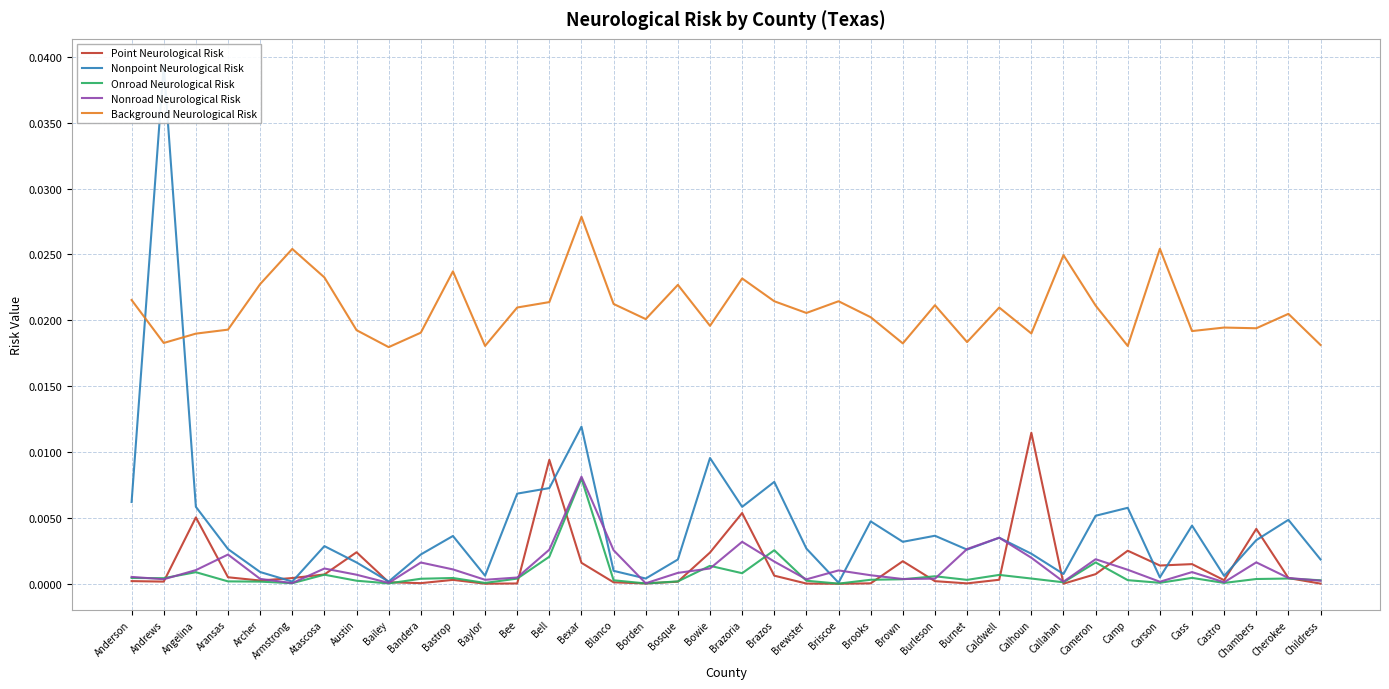

How many series are shown in this chart?

5